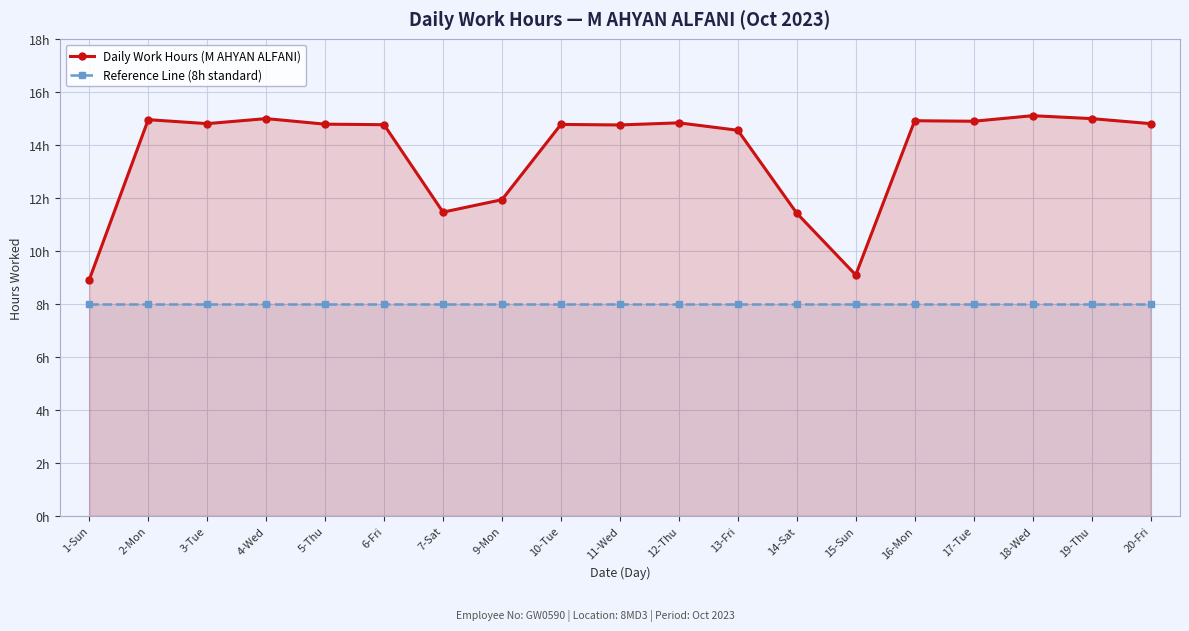

How many series are shown in this chart?

2